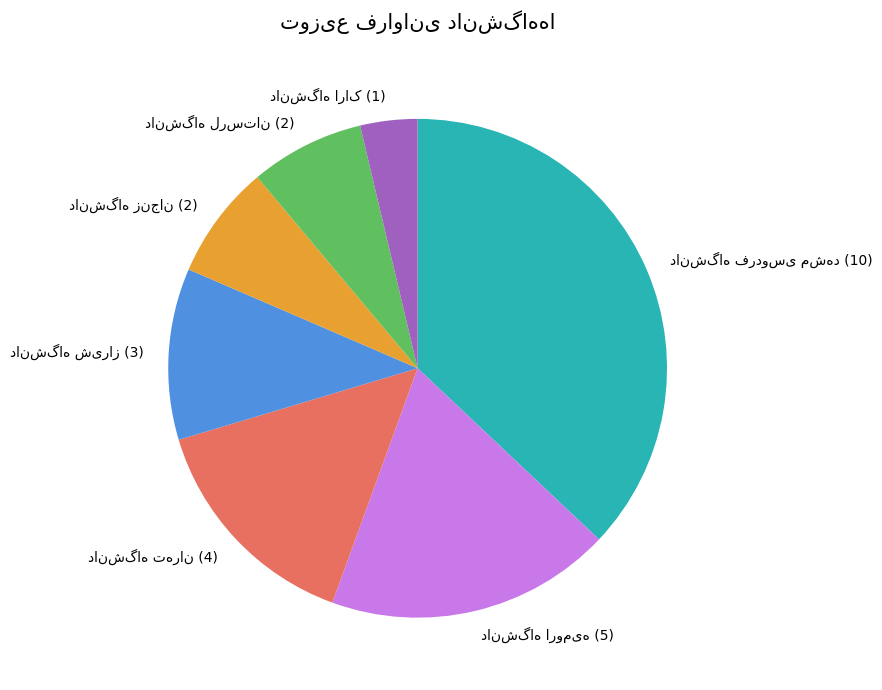

Does any single category account for the majority?

No